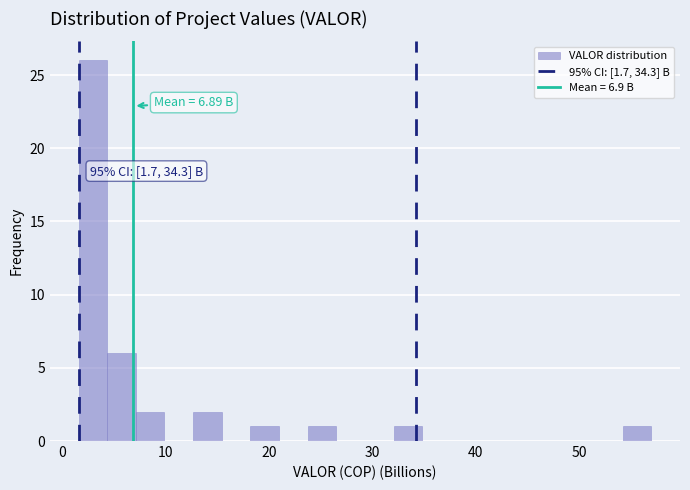

Around what value on the x-axis is the tallest bar? Give the approximate position of its centre, as read against the axis.

3